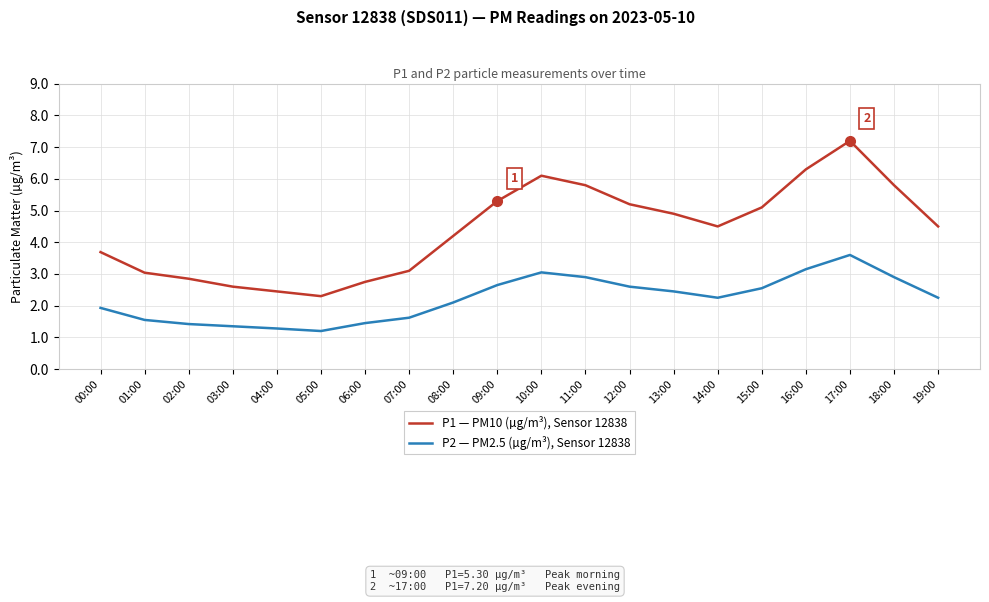

The P2 — PM2.5 (µg/m³), Sensor 12838 series shows 3.7 at 13:00. True or false?

False